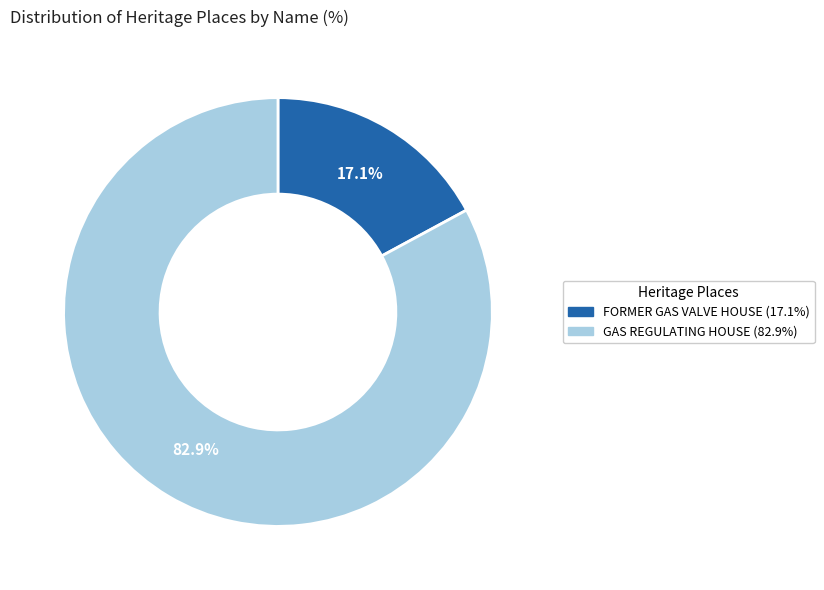

Rank the categories by value from lowest to highest.

FORMER GAS VALVE HOUSE, GAS REGULATING HOUSE